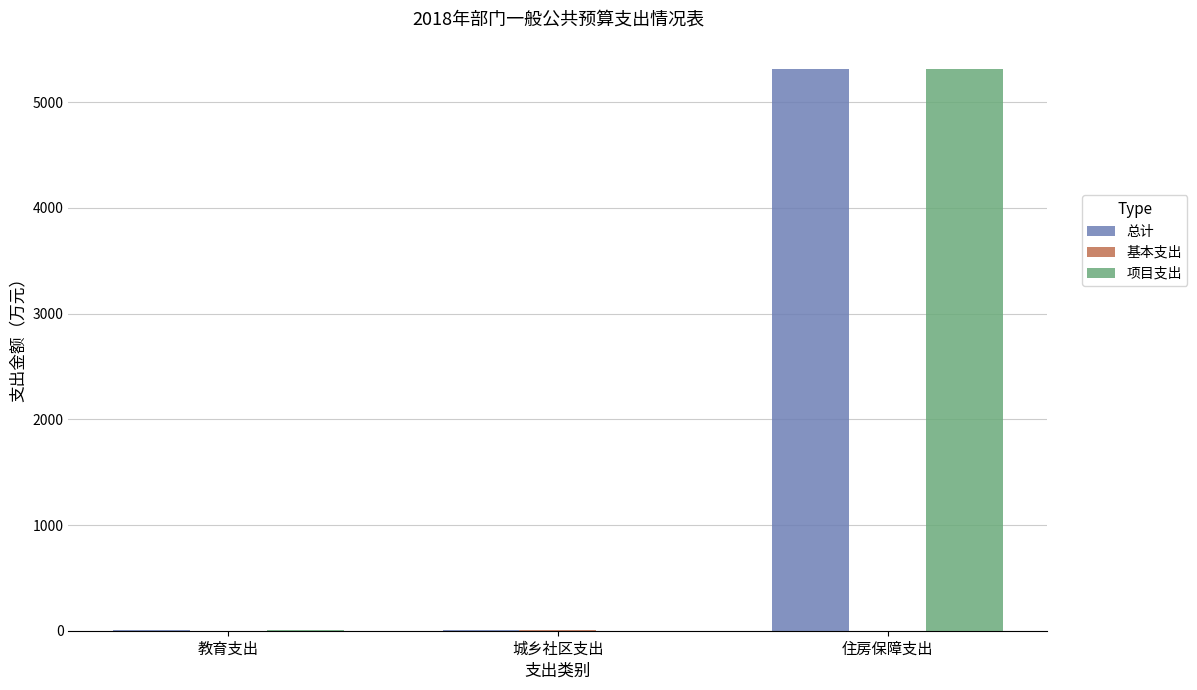

Are the bars horizontal?

No